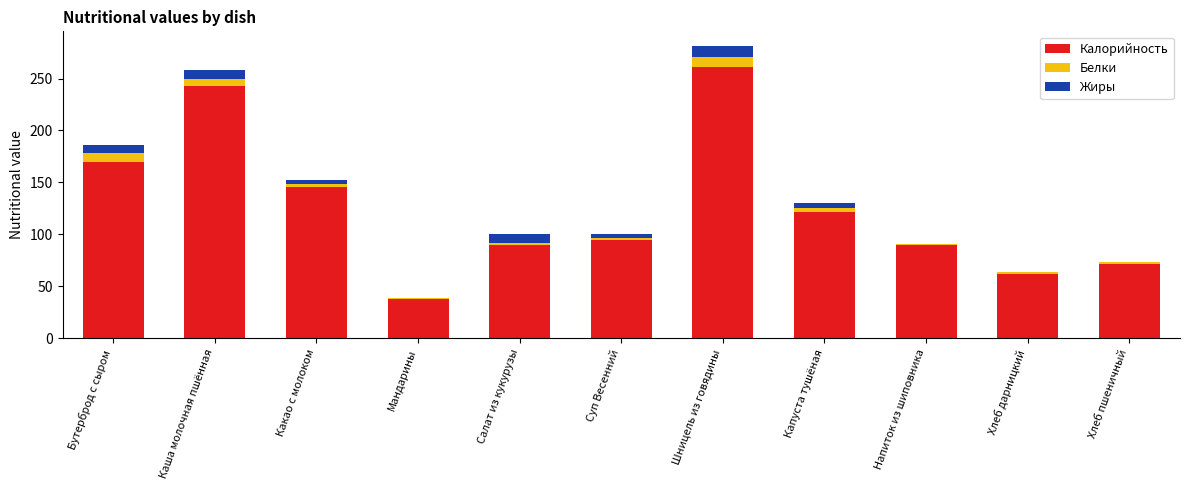

Count the number of categories in the chart.

11